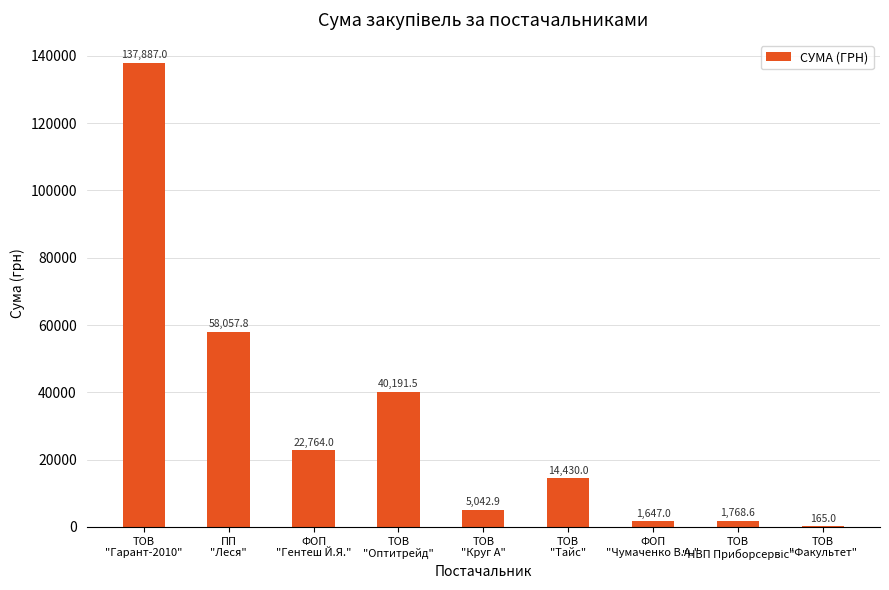

How many data points does each series have?

9